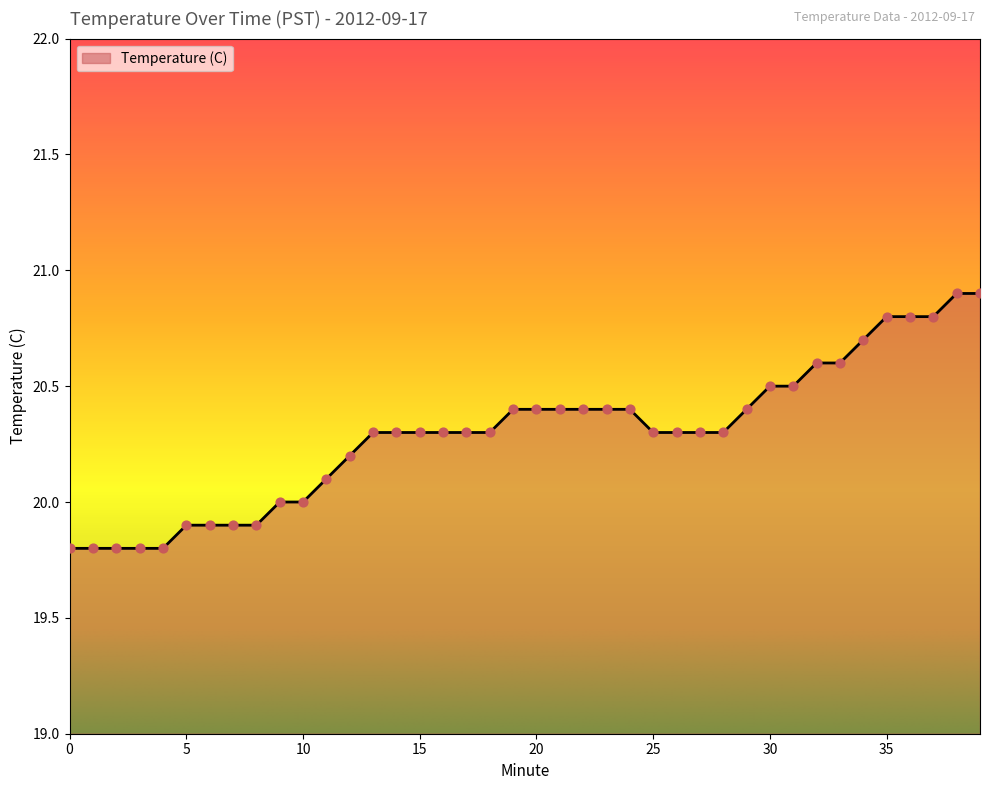

What is the greatest value displayed?

20.9